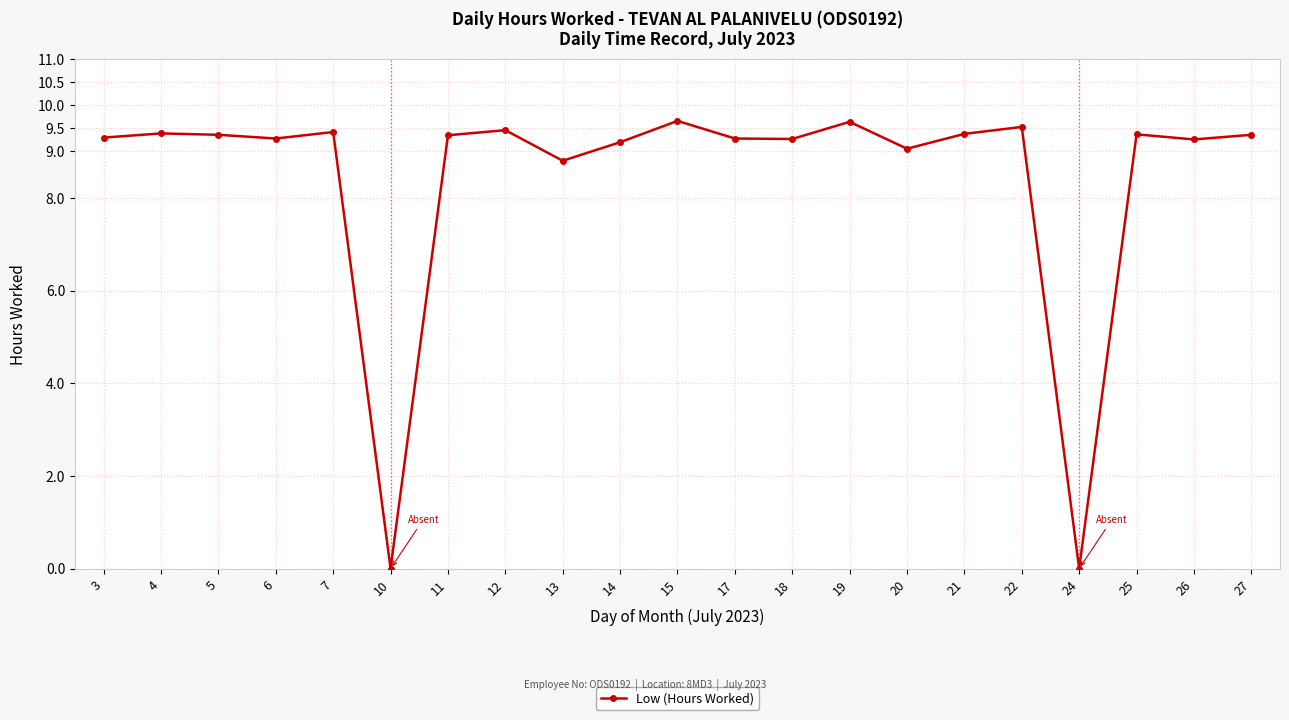

How many data points are less than 9?

3